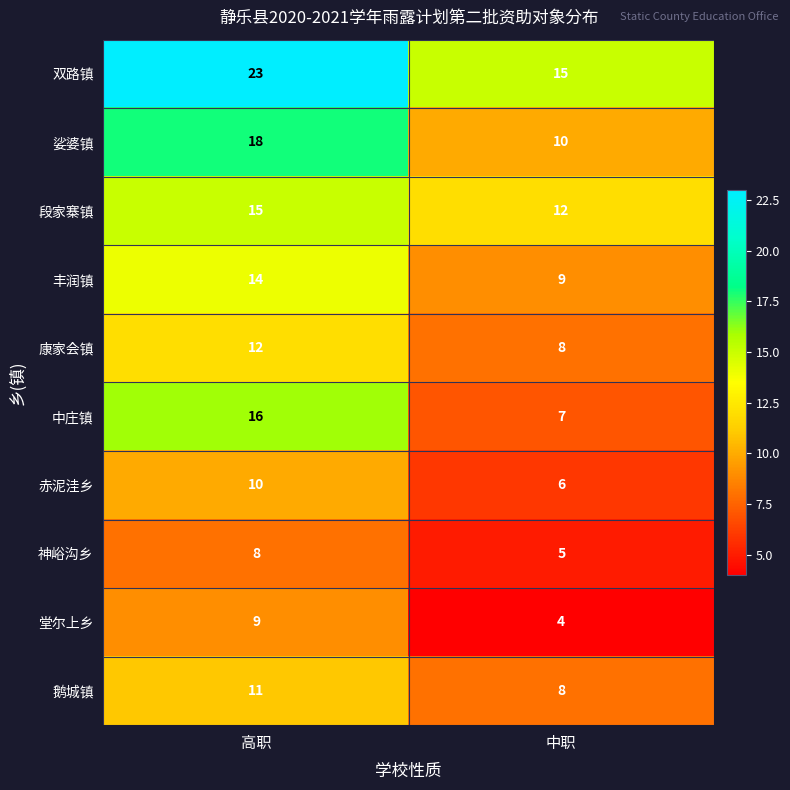

What is the total value across all series at 中职?

84